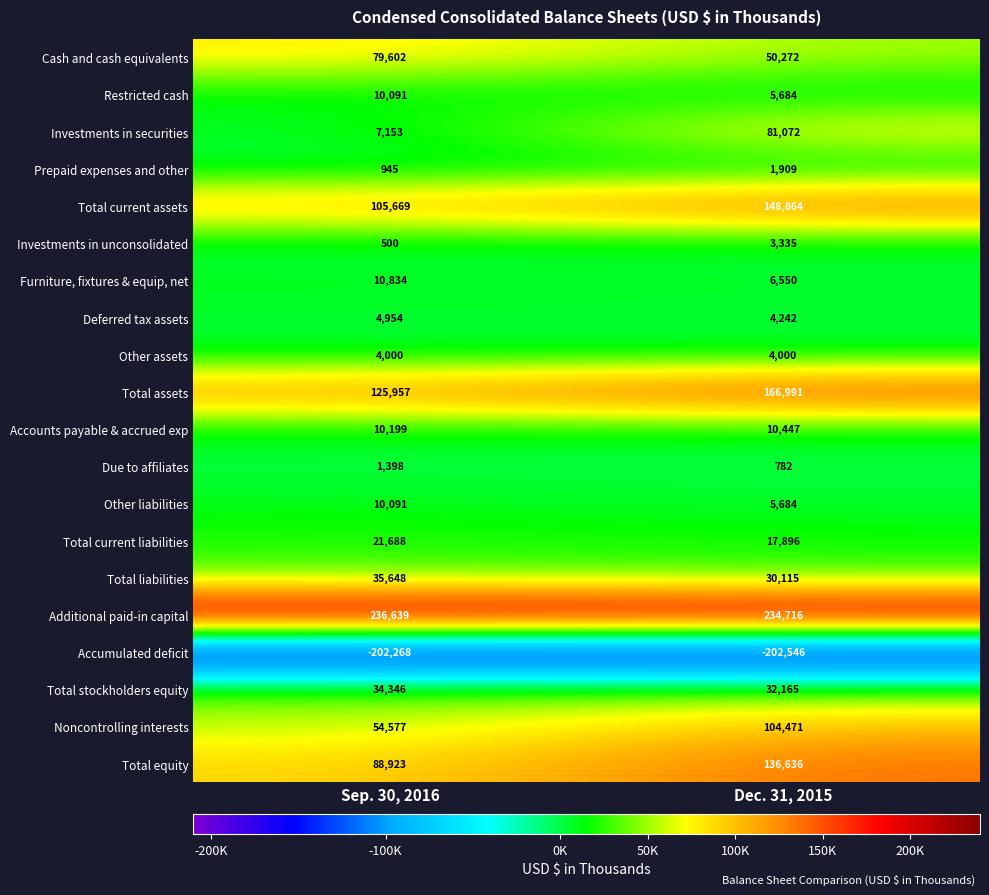

True or false: Accounts payable & accrued exp has a value of 10447 at Dec. 31, 2015.

True